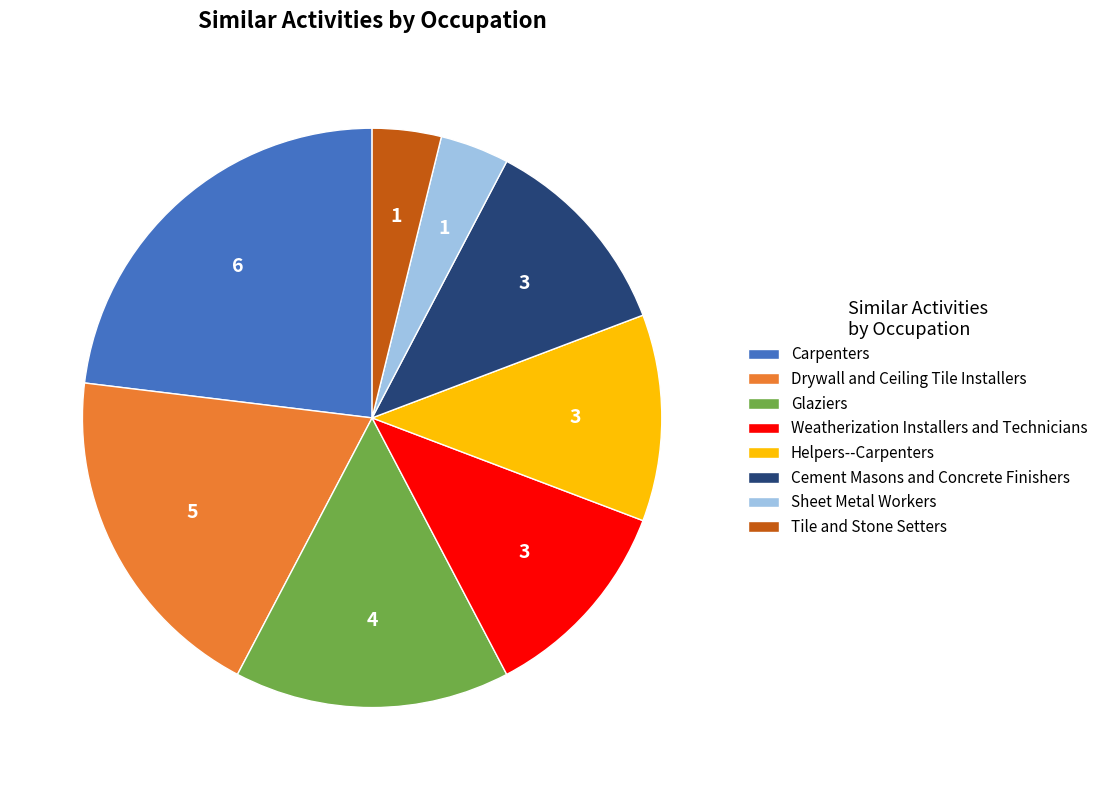

What is the ratio of the value at Glaziers to the value at Sheet Metal Workers?

4.0